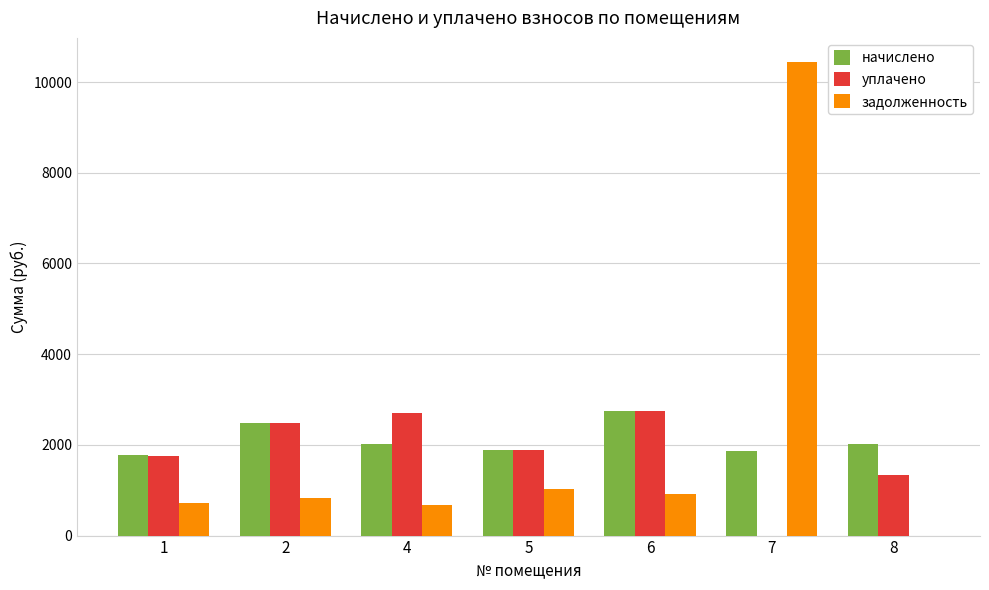

How many data points in уплачено are above 1880?

4